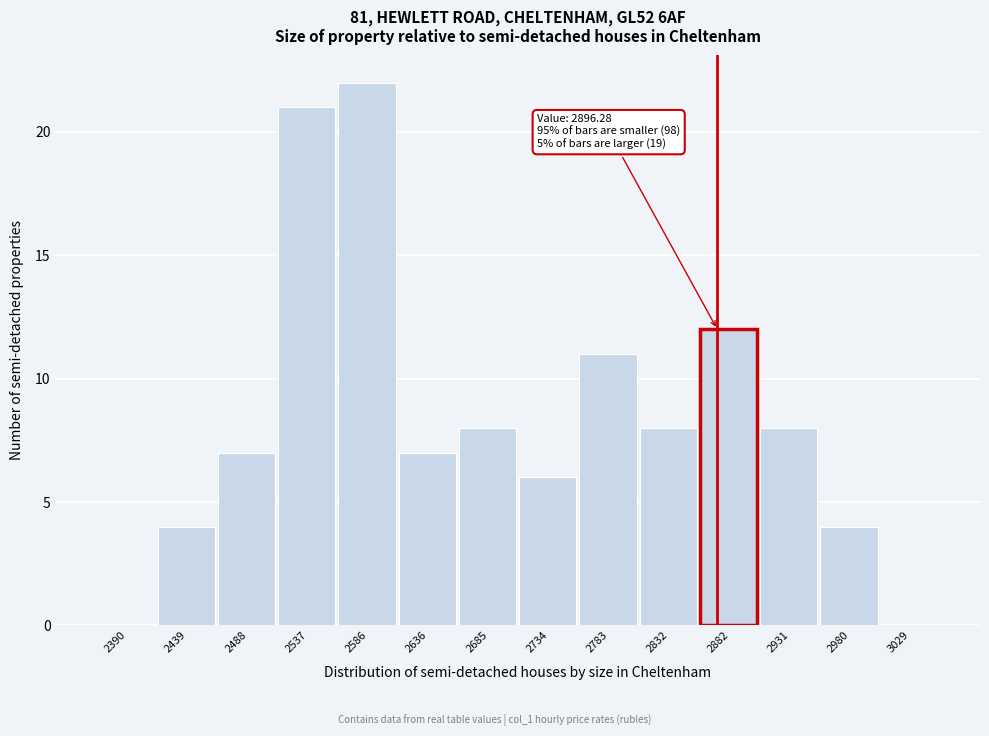

Reading left to right, extract all data points from this chart.

2390=0	2439=4	2488=7	2537=21	2586=22	2636=7	2685=8	2734=6	2783=11	2832=8	2882=12	2931=8	2980=4	3029=0